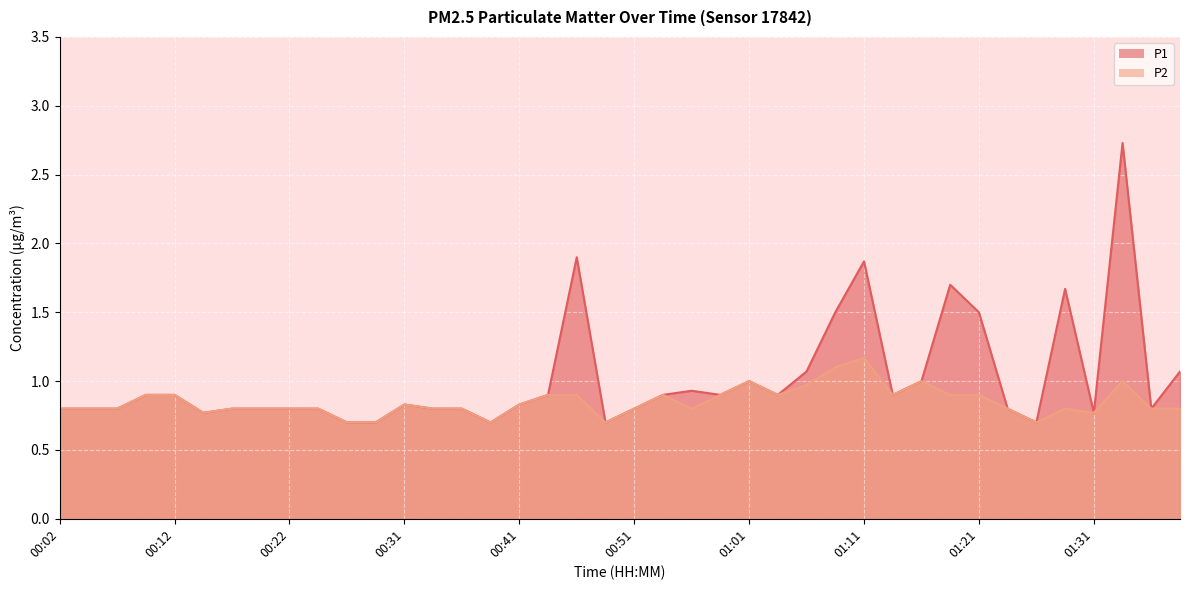

What is the label of the 18th point from the right?

00:56